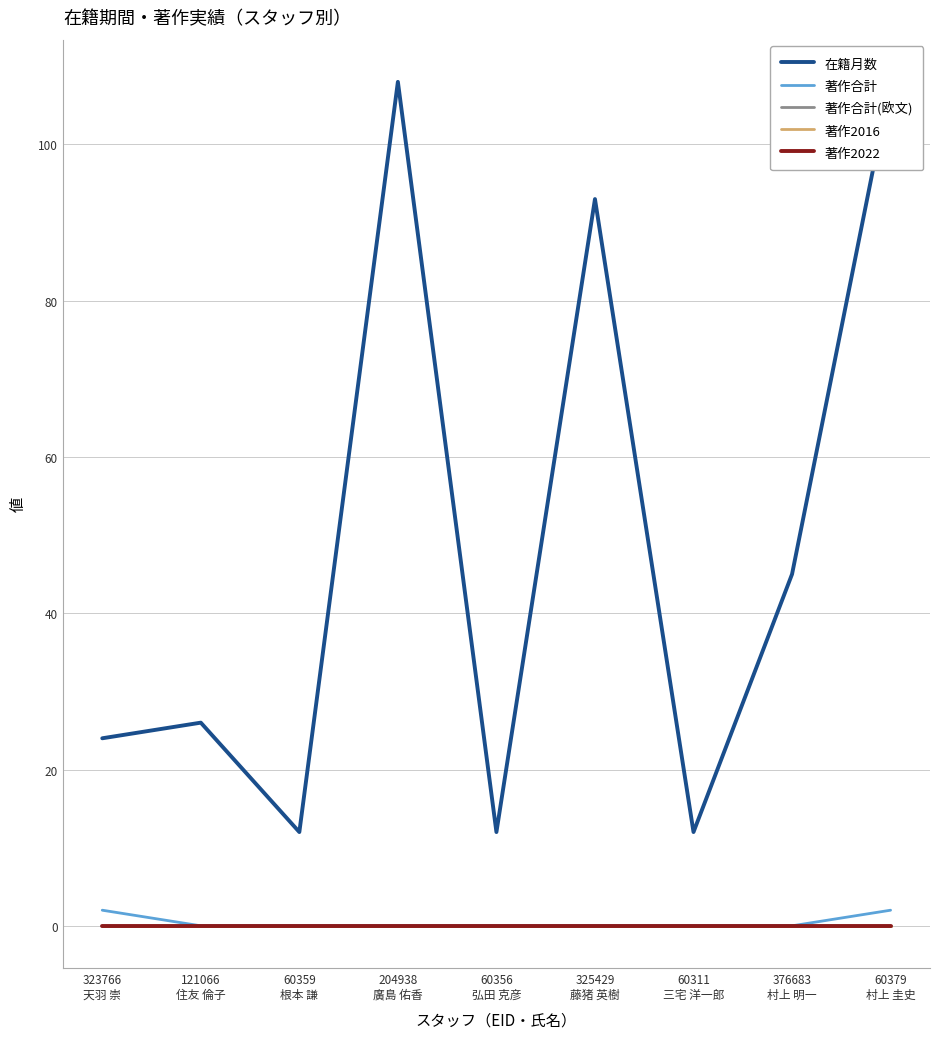

At how many categories does at least one series exceed 104?

2